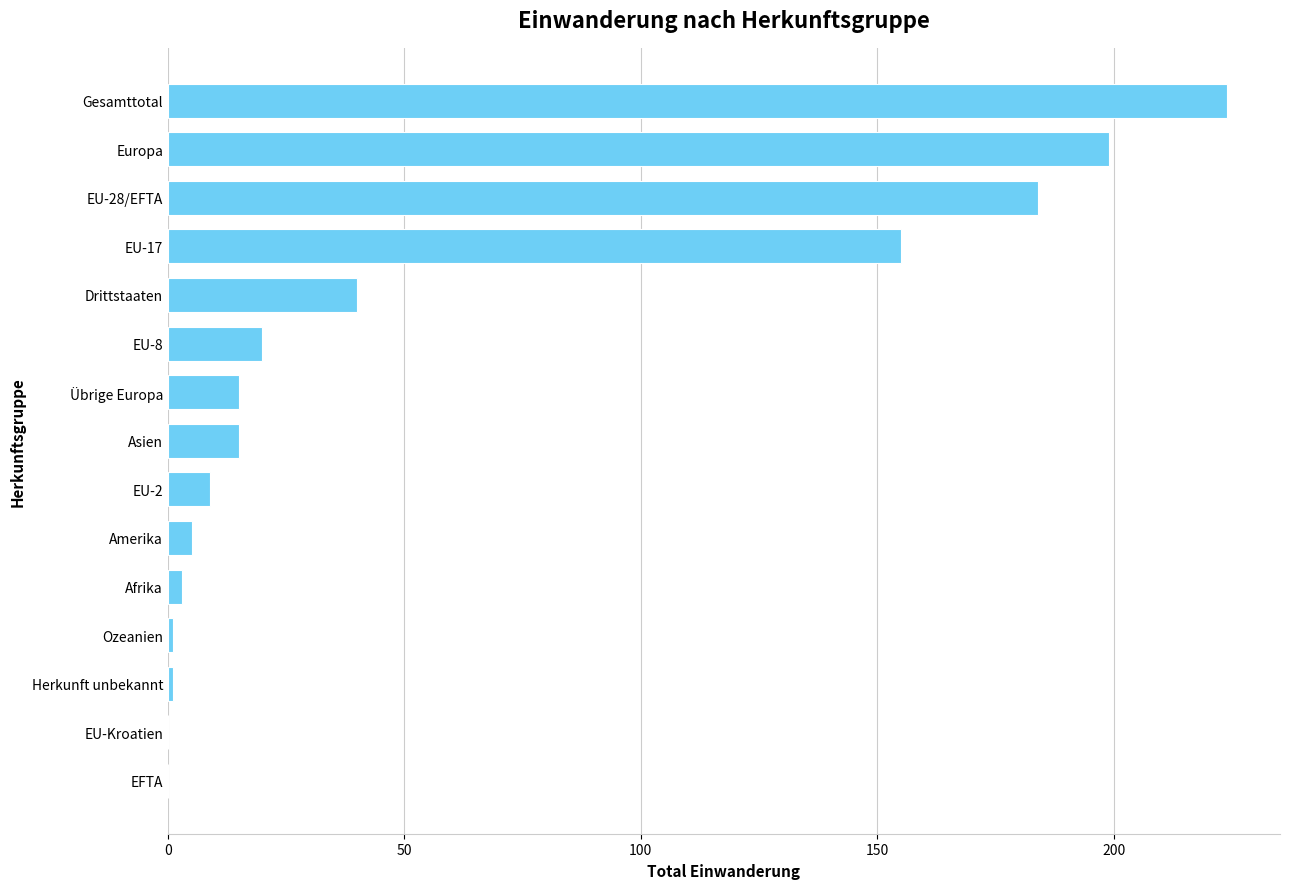

What is the greatest value displayed?

224